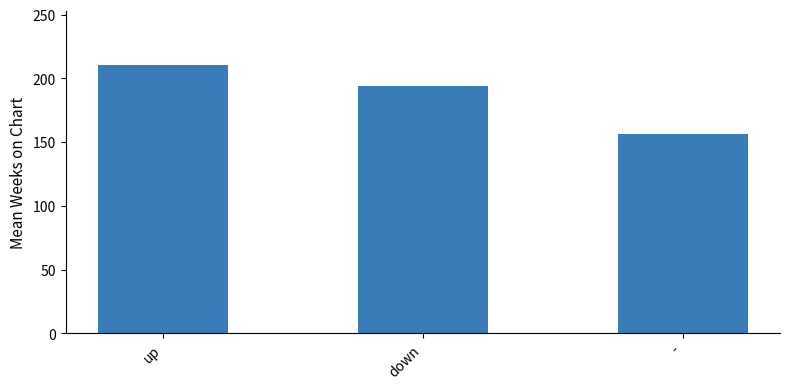

How many categories are shown in the chart?

3